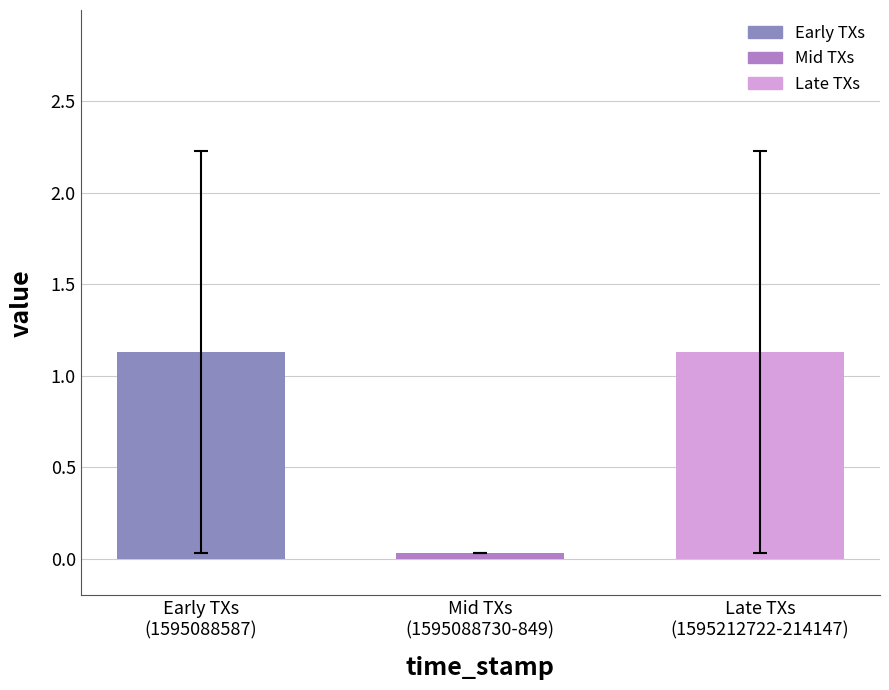

What is the difference between the second highest and minimum values?

1.1